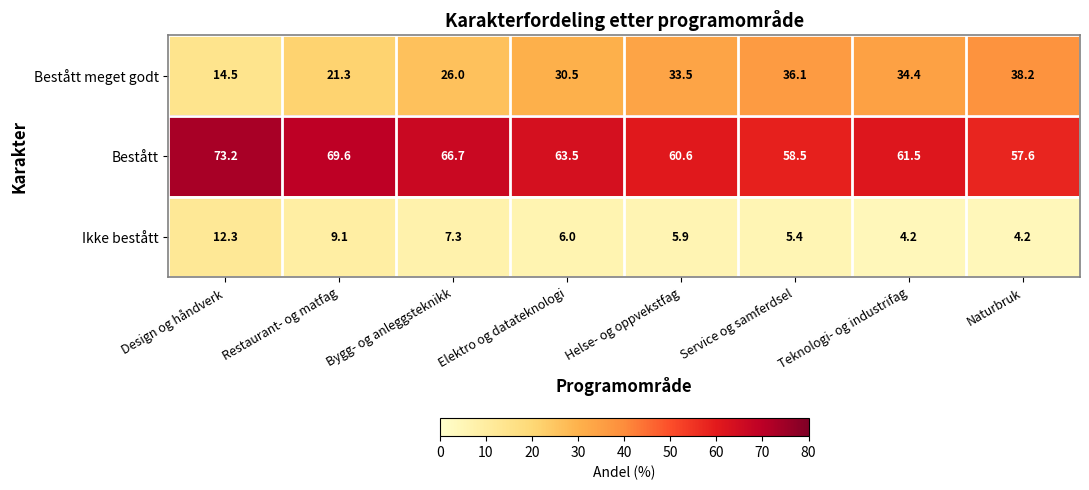

What is the greatest value displayed?

73.2